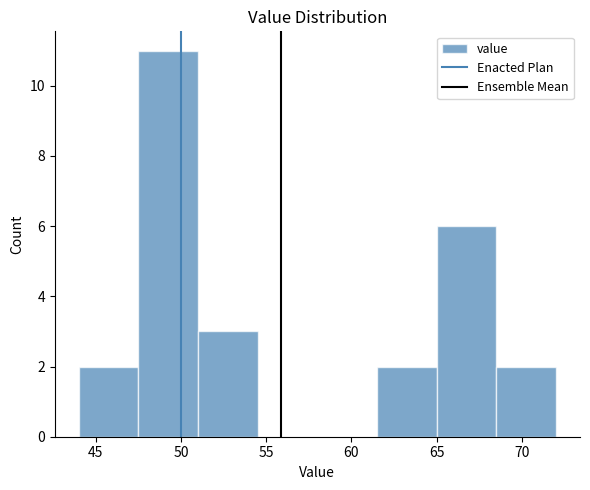

Reading left to right, list every bar in this chart as the range it spans on the x-axis followed by its height. The values are not printed on the chart, so give them approximately, as read against the axis.

44.0 to 47.5: 2
47.5 to 51.0: 11
51.0 to 54.5: 3
54.5 to 58.0: 0
58.0 to 61.5: 0
61.5 to 65.0: 2
65.0 to 68.5: 6
68.5 to 72.0: 2